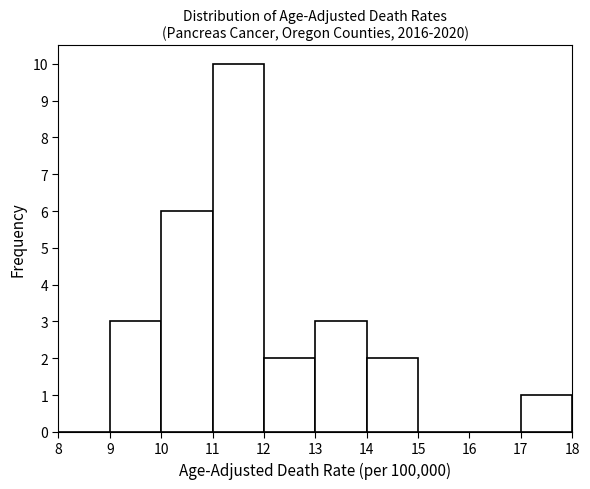

Reading left to right, list every bar in this chart as the range it spans on the x-axis followed by its height. The values are not printed on the chart, so give them approximately, as read against the axis.

8 to 9: 0
9 to 10: 3
10 to 11: 6
11 to 12: 10
12 to 13: 2
13 to 14: 3
14 to 15: 2
15 to 16: 0
16 to 17: 0
17 to 18: 1